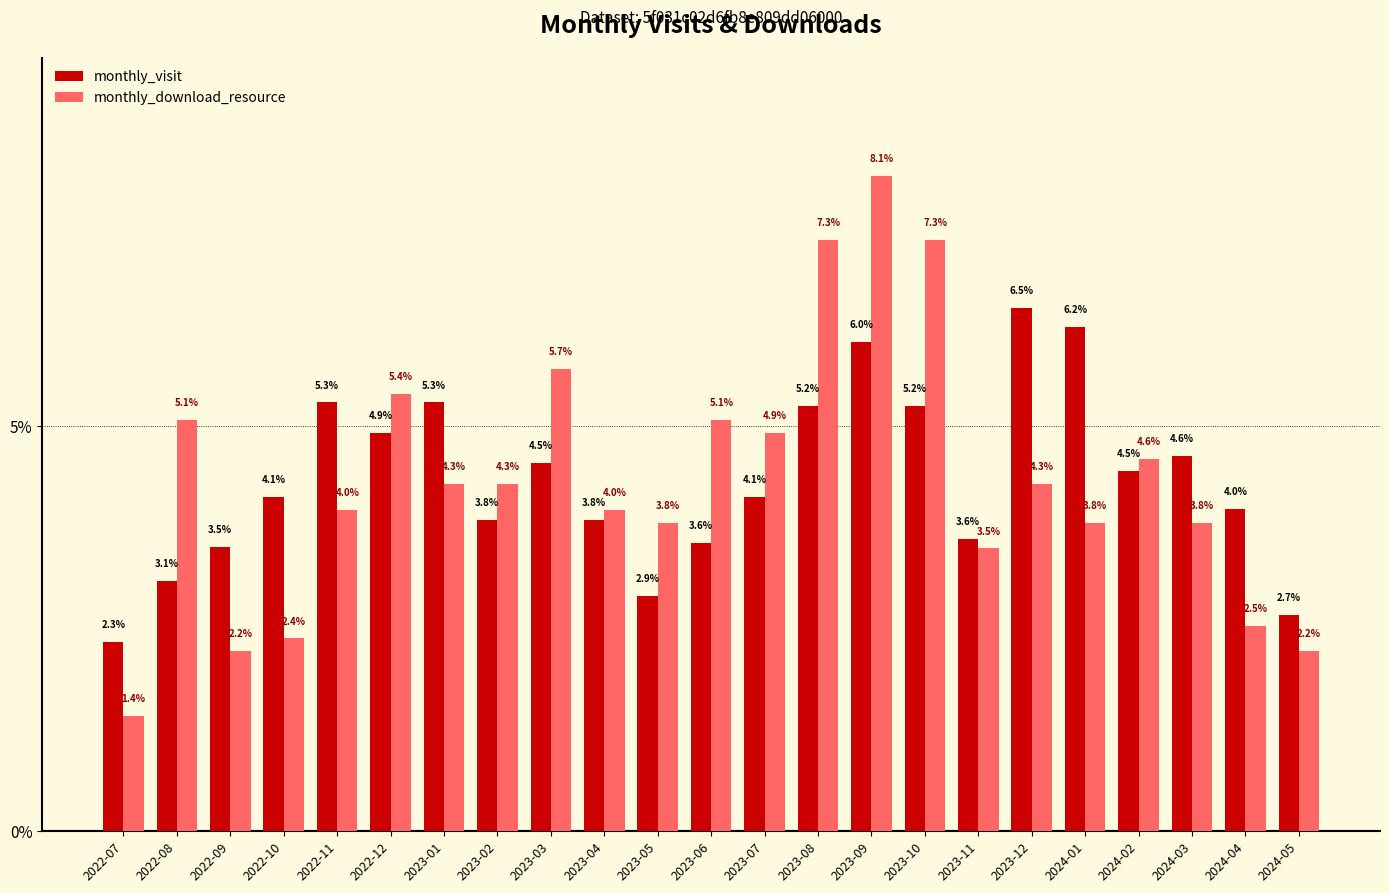

At which category does the chart reach its minimum across all series?

2022-07